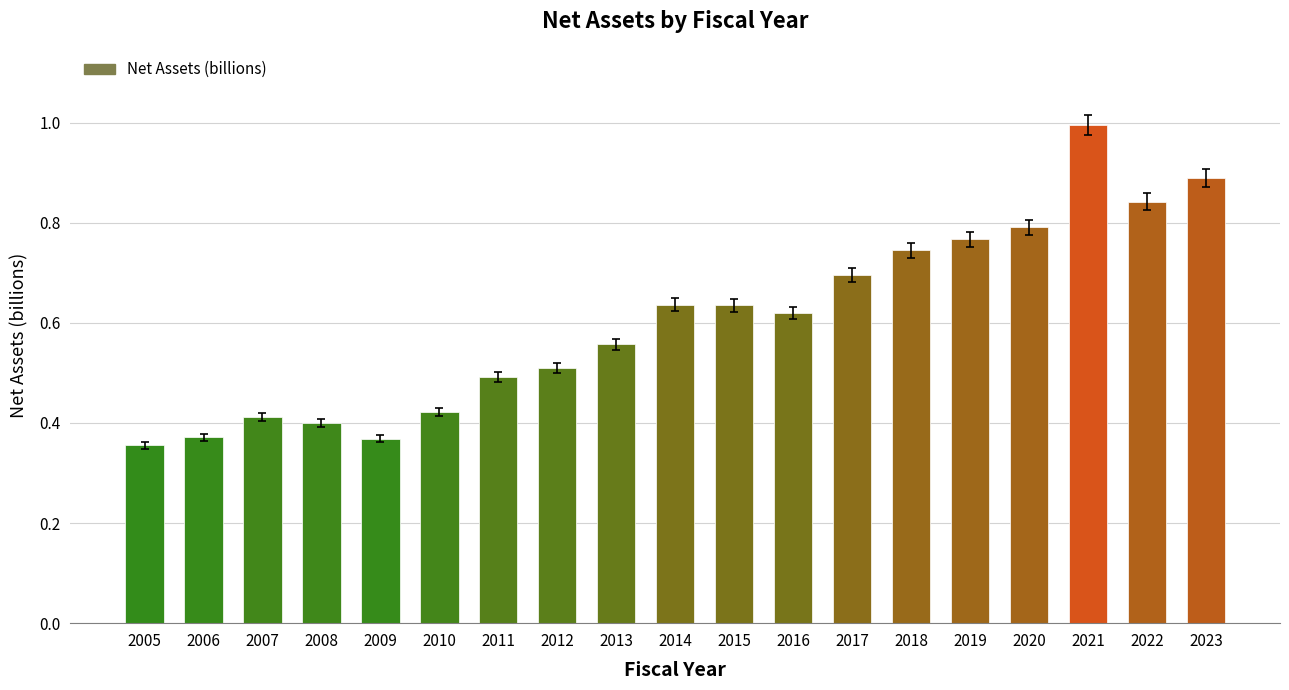

Where is the data nearest to the value 0?

2005